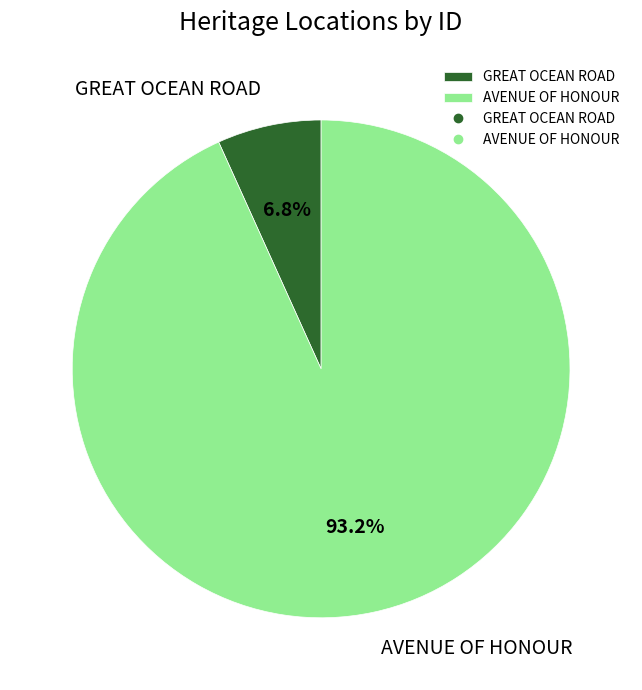

How many slices are in this pie chart?

2